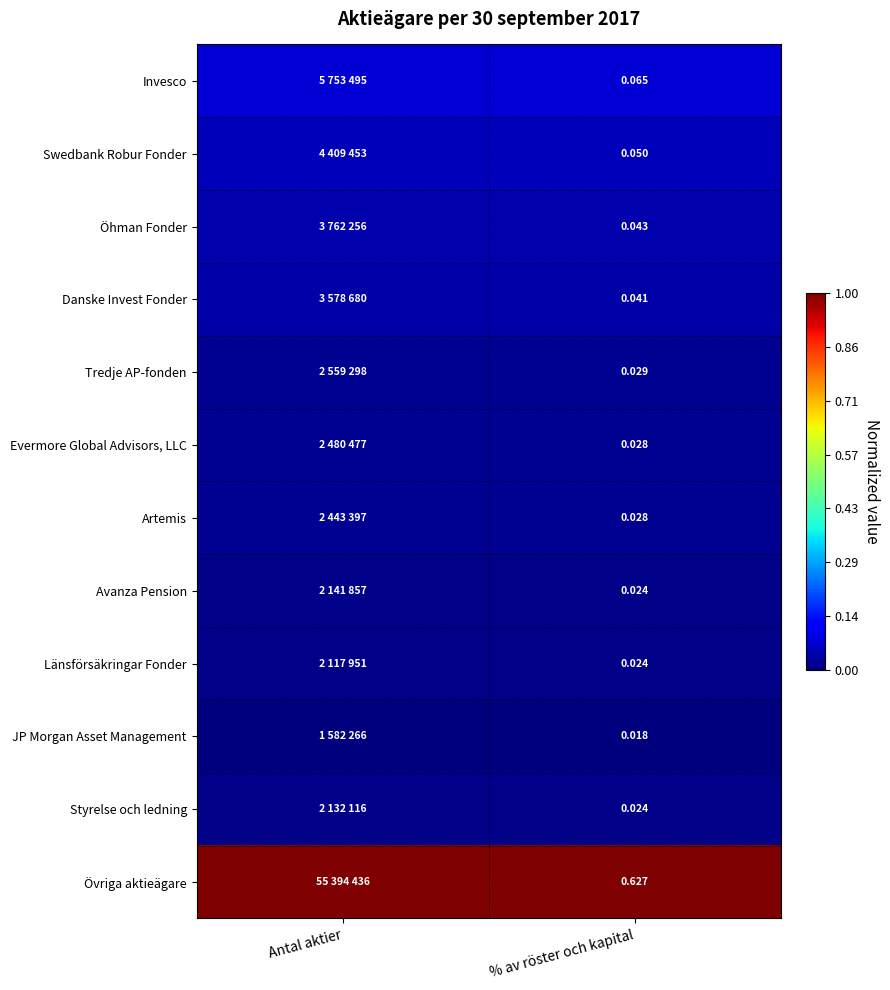

Is it true that Invesco equals 0.1 at Antal aktier?

False